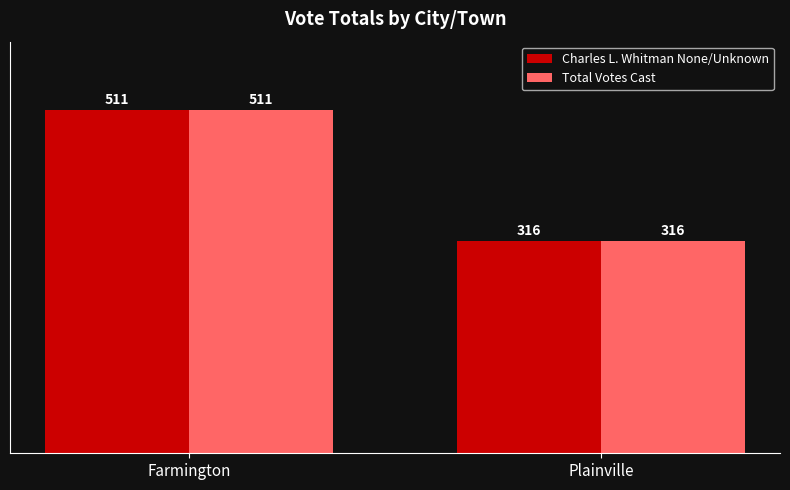

Reading left to right, extract all data points from this chart.

Charles L. Whitman None/Unknown: Farmington=511	Plainville=316
Total Votes Cast: Farmington=511	Plainville=316